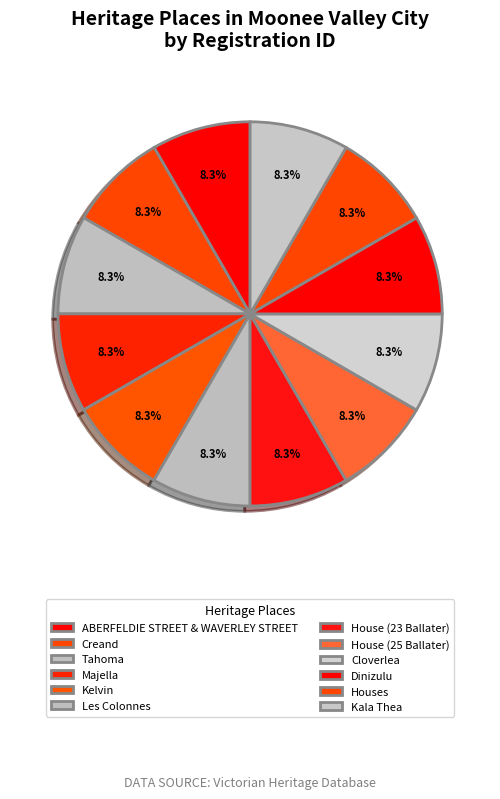

Count the number of slices in the pie.

12